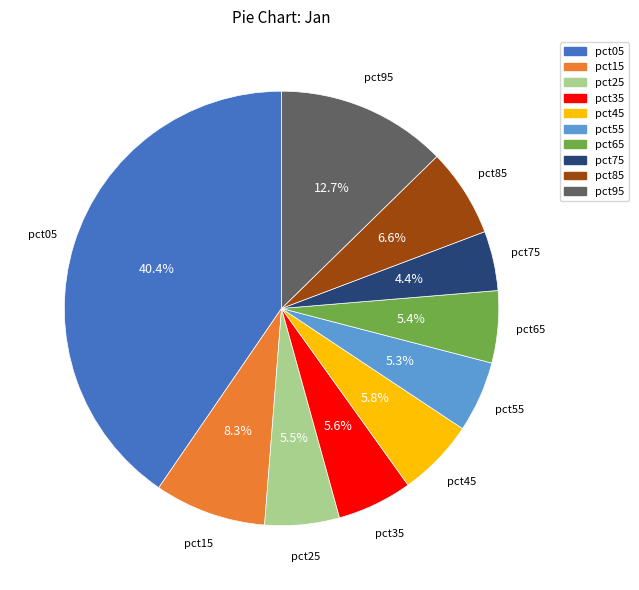

How much of the chart is everything except pct55?

94.7%